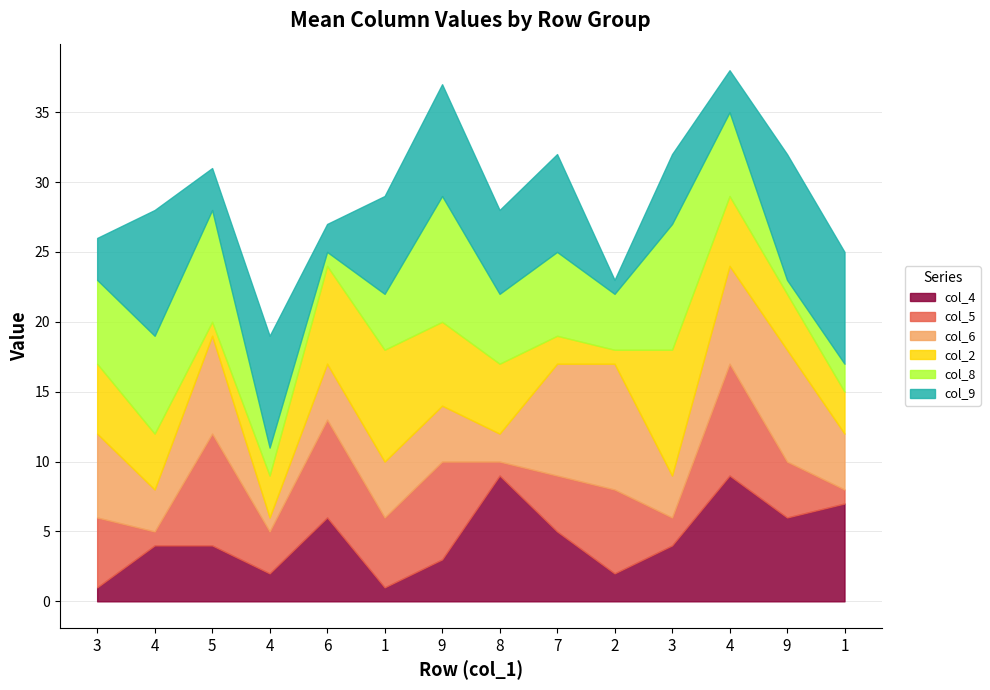

What is the difference between the second highest and minimum values in the col_2 series?

7